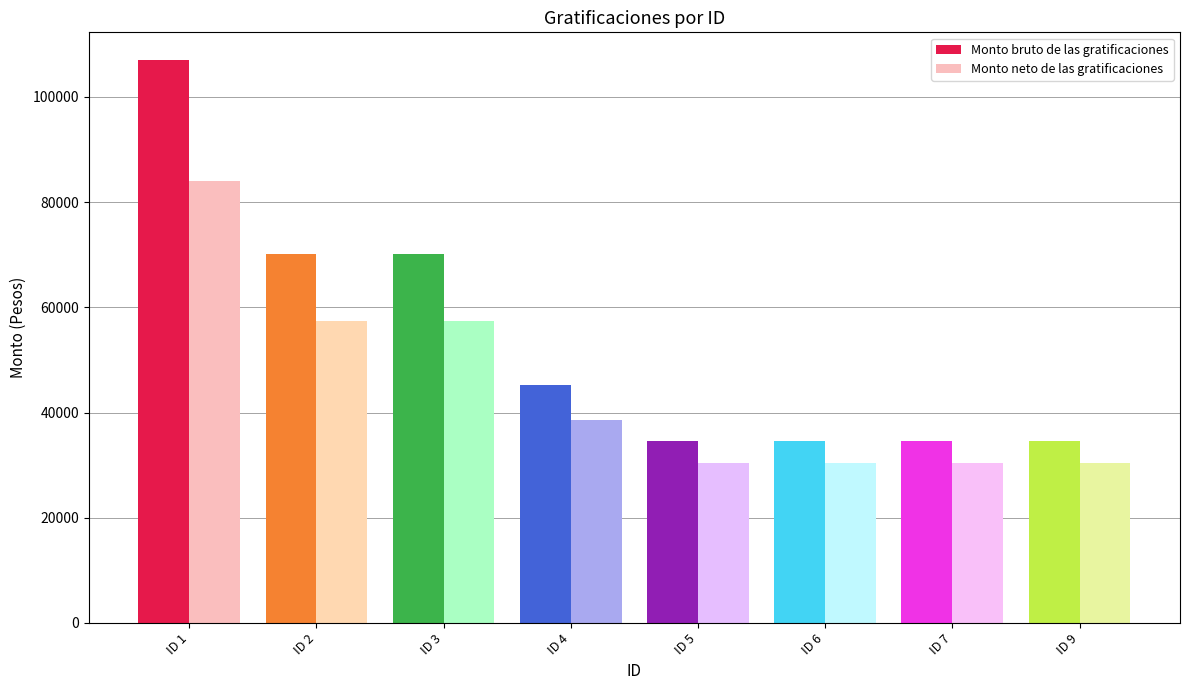

Which label corresponds to the smallest value in the chart?

ID 5